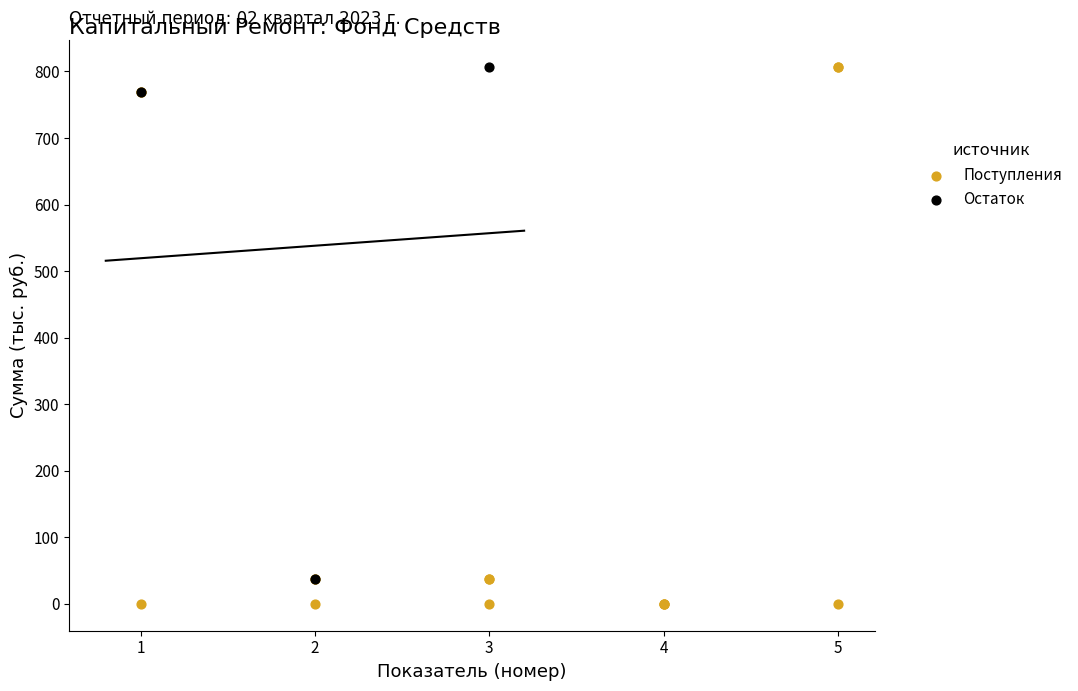

Which series has the widest spread of Y values?

Поступления